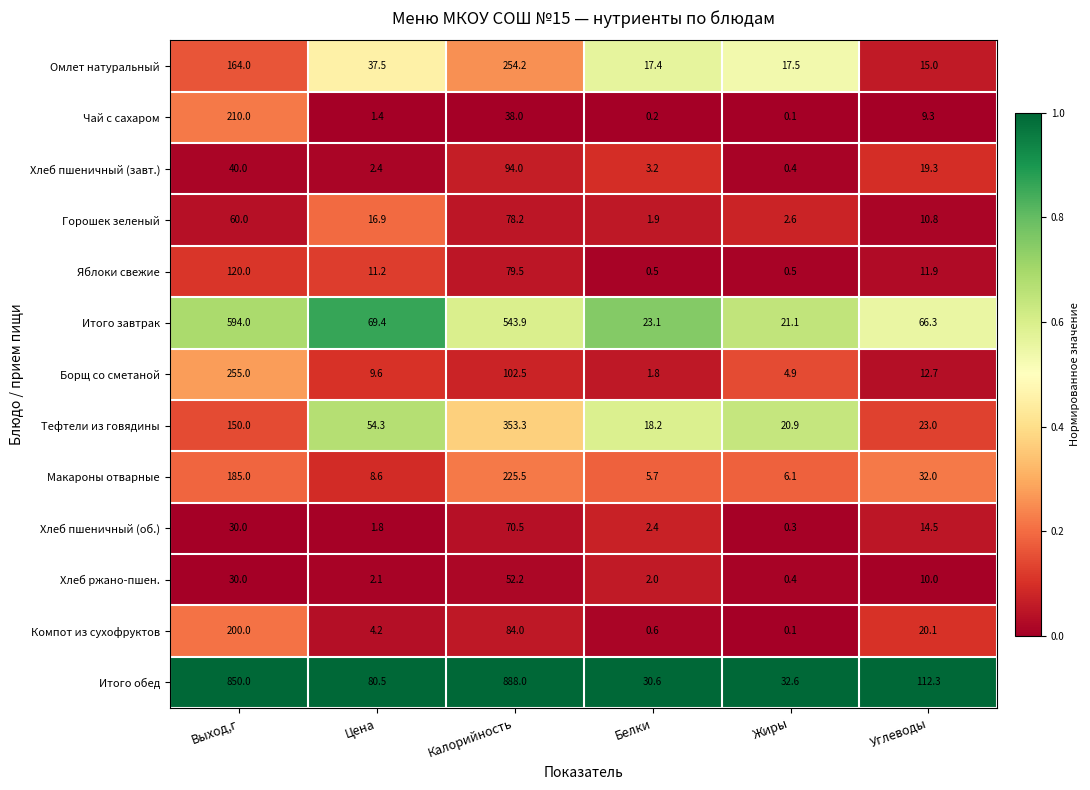

How many values in the Хлеб пшеничный (завт.) series exceed 19?

3